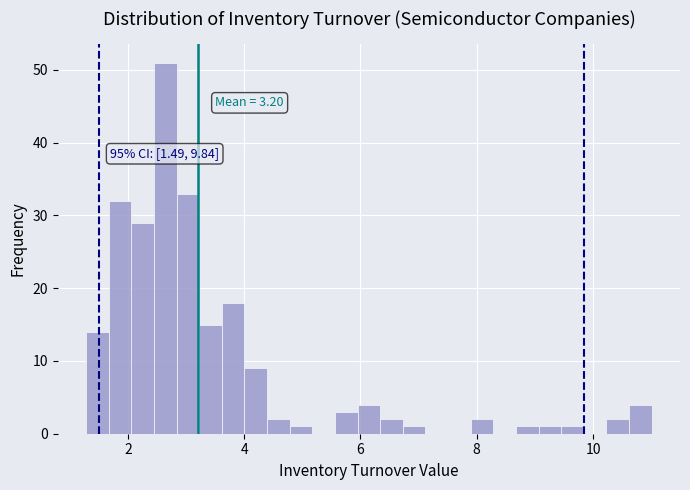

Read against the x-axis, roughly where is the centre of the tallest bar?

2.6